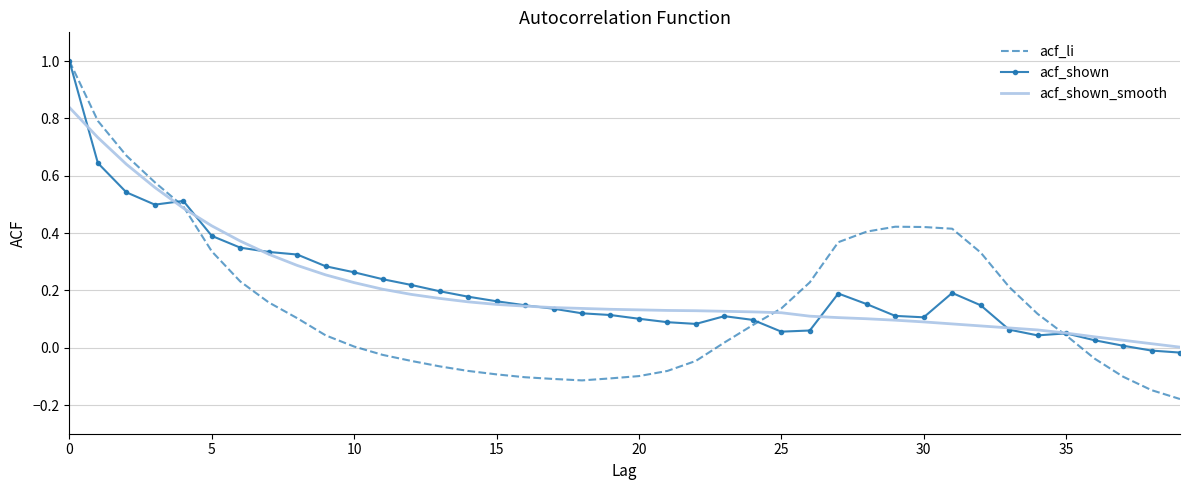

Which series has the widest spread of values?

acf_li